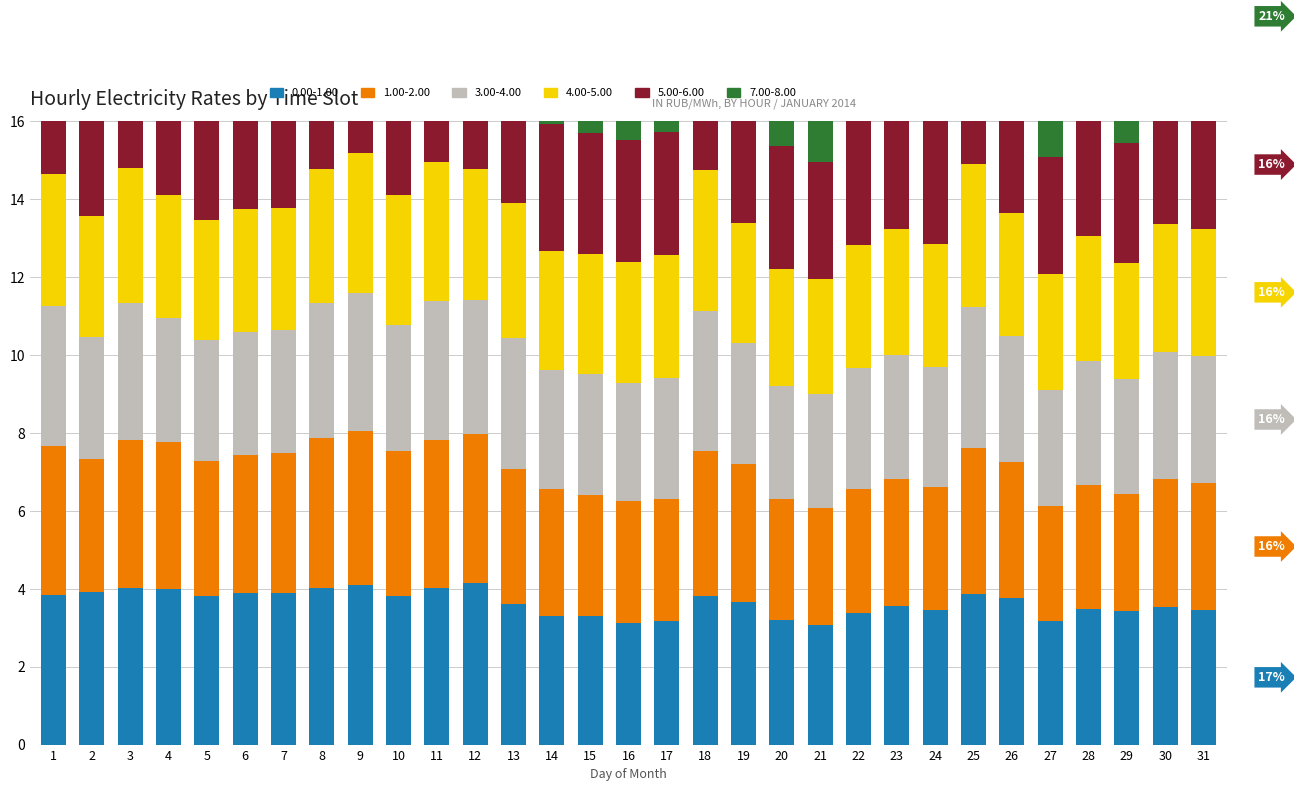

How many distinct data groups are displayed?

6